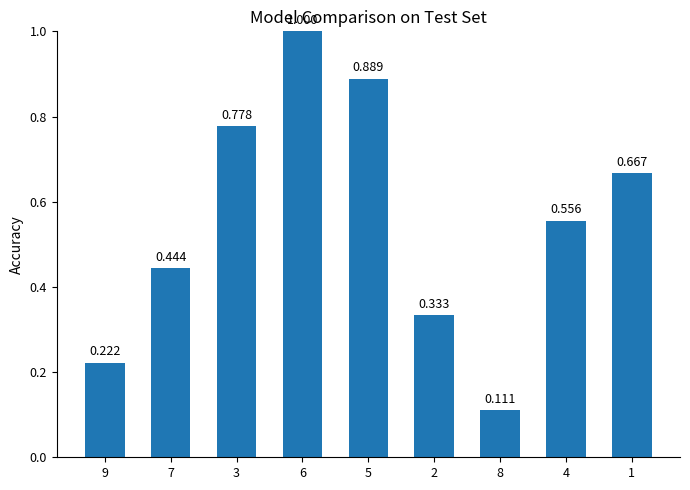

Is it true that the value at 1 is 0.7?

True